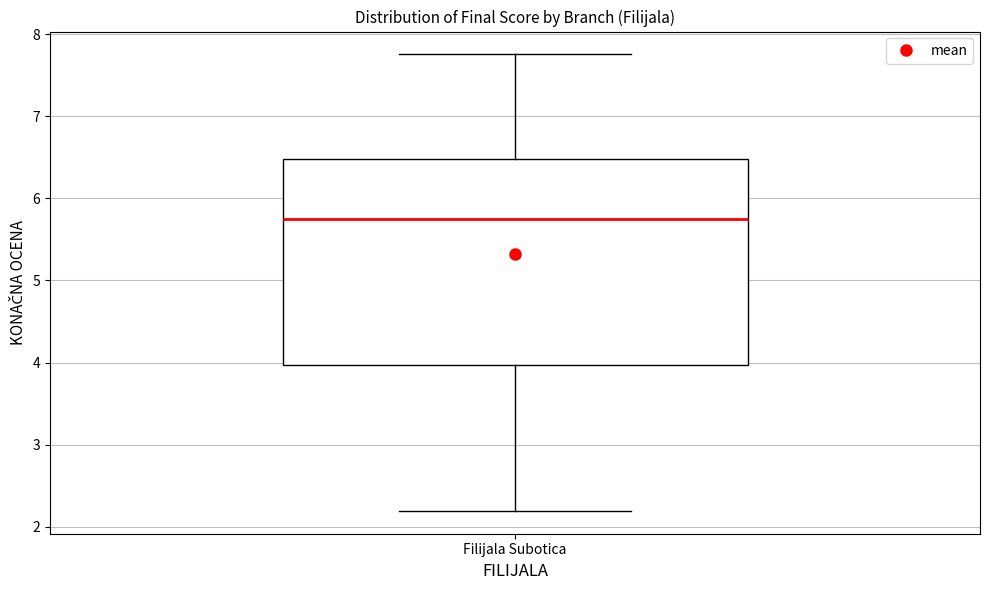

Where does the median line of the box for Filijala Subotica sit on the y-axis? The values are not printed on the chart, so give them approximately, as read against the axis.

5.7